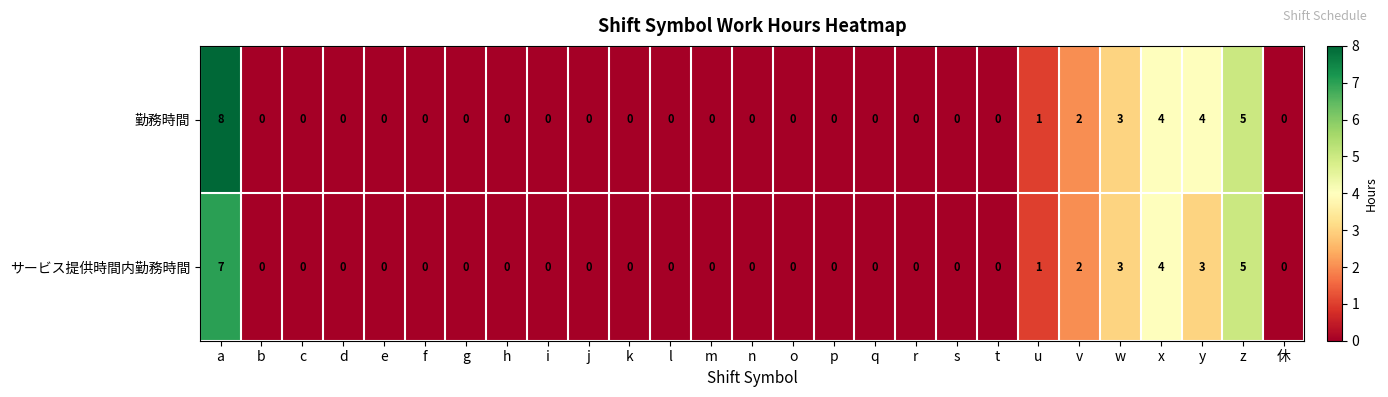

What is the maximum value shown in the chart?

8